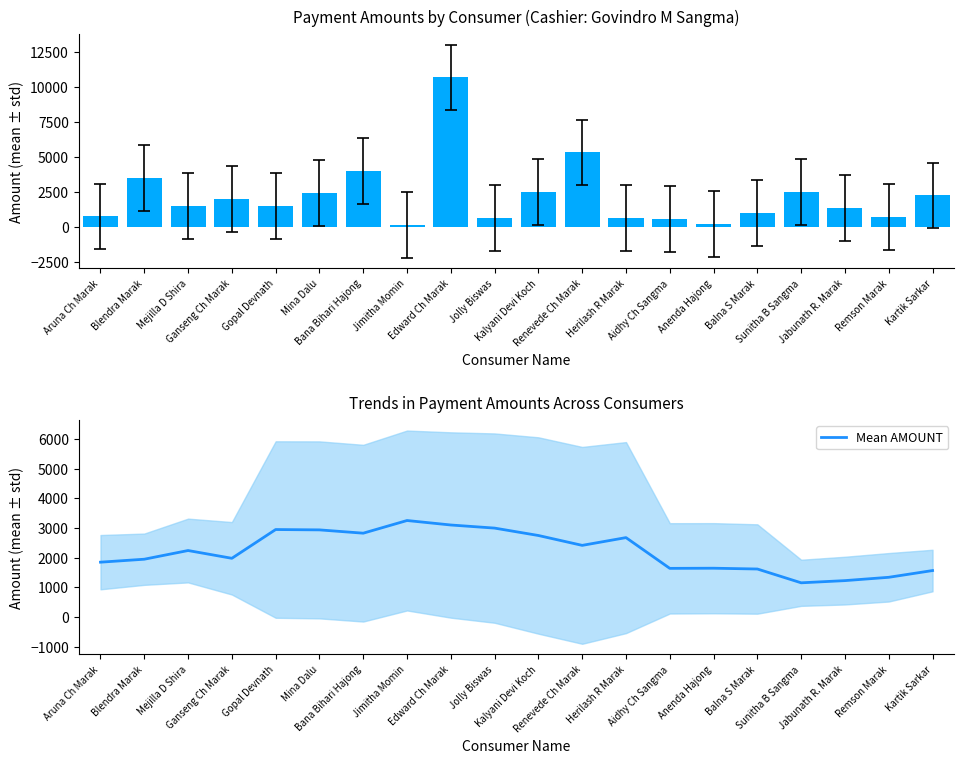

Reading left to right, list all the values displayed in this chart.

AMOUNT: Aruna Ch Marak=760.0	Blendra Marak=3500.0	Mejilla D Shira=1500.0	Ganseng Ch Marak=2000.0	Gopal Devnath=1500.0	Mina Dalu=2450.0	Bana Bihari Hajong=4000.0	Jimitha Momin=150.0	Edward Ch Marak=10700.0	Jolly Biswas=655.0	Kalyani Devi Koch=2500.0	Renevede Ch Marak=5340.0	Herilash R Marak=640.0	Aidhy Ch Sangma=560.0	Anenda Hajong=207.0	Balna S Marak=1010.0	Sunitha B Sangma=2500.0	Jabunath R. Marak=1380.0	Remson Marak=700.0	Kartik Sarkar=2260.0
Mean AMOUNT: Aruna Ch Marak=1852.0	Blendra Marak=1951.7	Mejilla D Shira=2244.3	Ganseng Ch Marak=1982.5	Gopal Devnath=2951.1	Mina Dalu=2939.4	Bana Bihari Hajong=2828.3	Jimitha Momin=3255.0	Edward Ch Marak=3103.9	Jolly Biswas=2999.4	Kalyani Devi Koch=2750.2	Renevede Ch Marak=2418.0	Herilash R Marak=2679.1	Aidhy Ch Sangma=1643.6	Anenda Hajong=1648.6	Balna S Marak=1621.9	Sunitha B Sangma=1157.1	Jabunath R. Marak=1231.0	Remson Marak=1342.8	Kartik Sarkar=1570.0